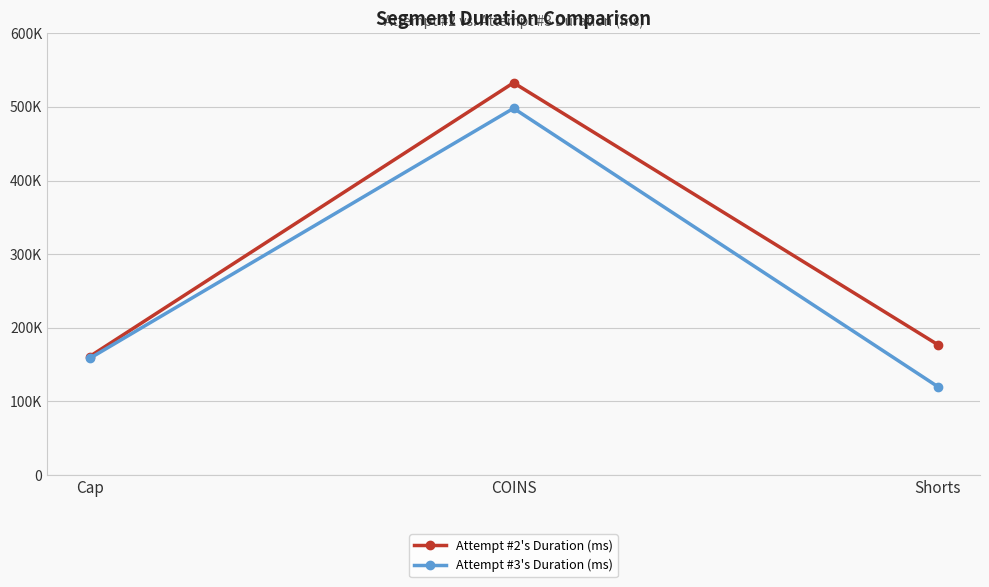

What are all the series names shown in the legend?

Attempt #2's Duration (ms), Attempt #3's Duration (ms)